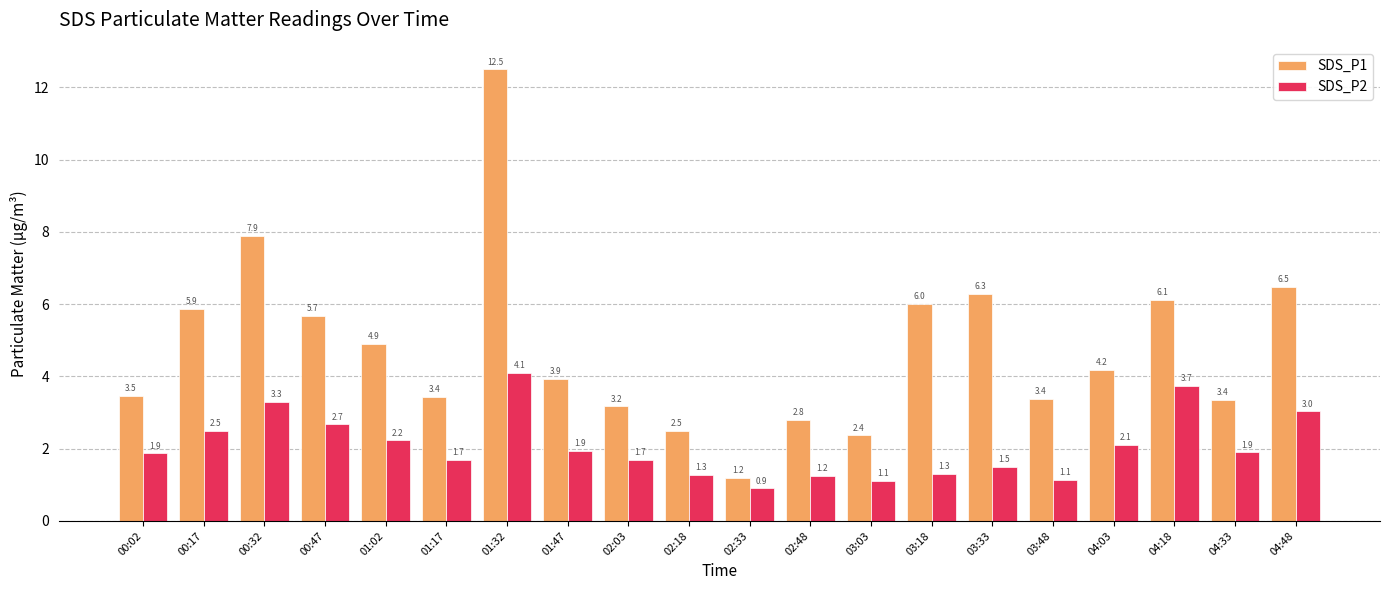

Which category has the lowest value across all series?

02:33